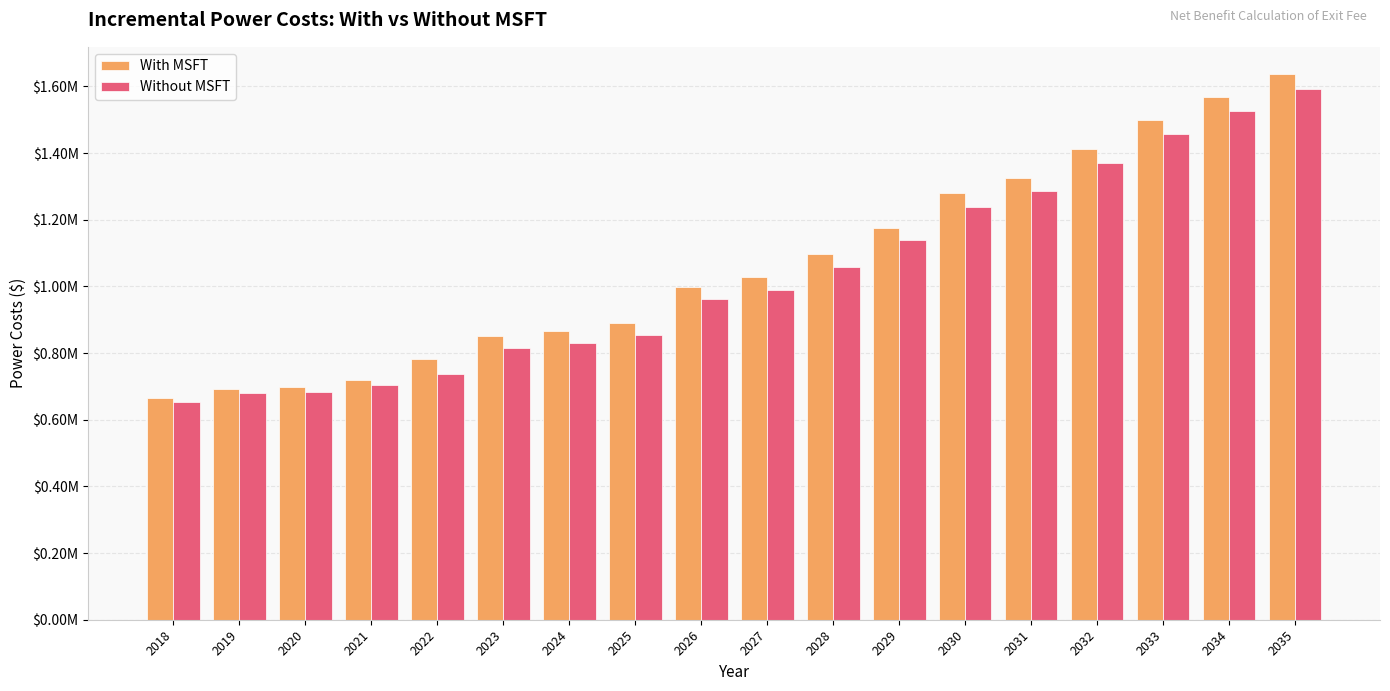

At which category does the chart reach its peak across all series?

2035